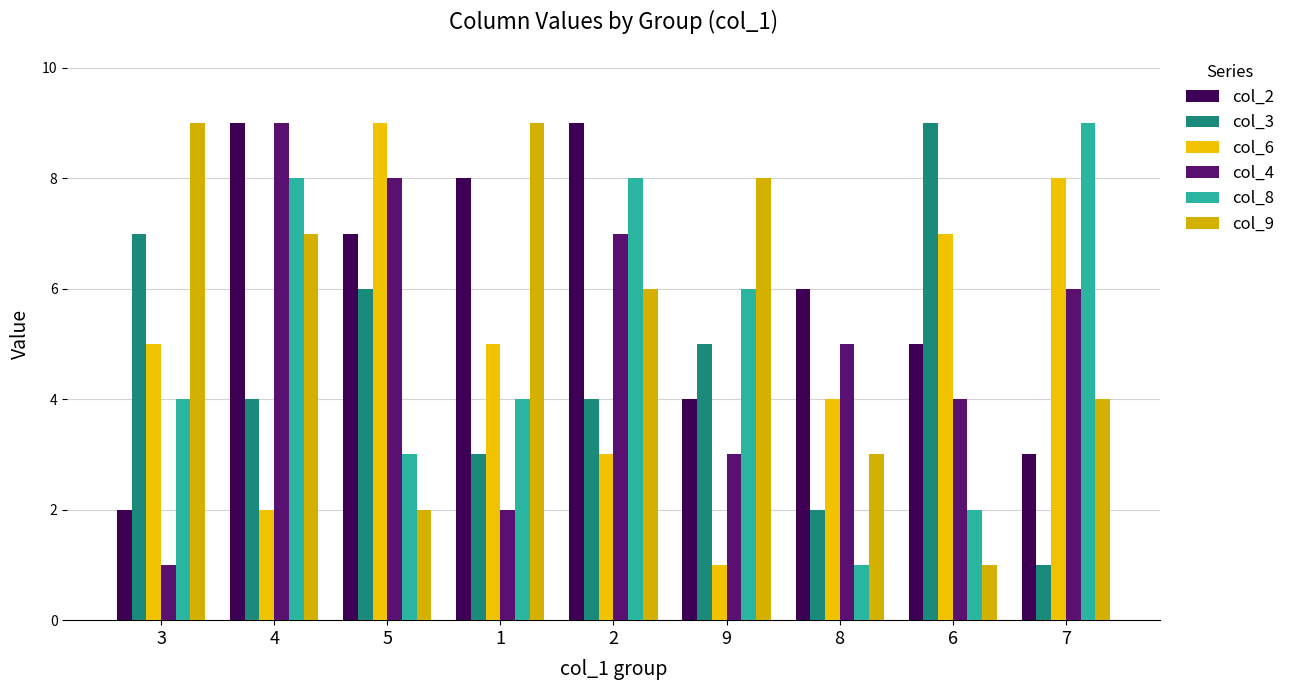

Rank the series by their maximum value, from highest to lowest.

col_2, col_3, col_6, col_4, col_8, col_9